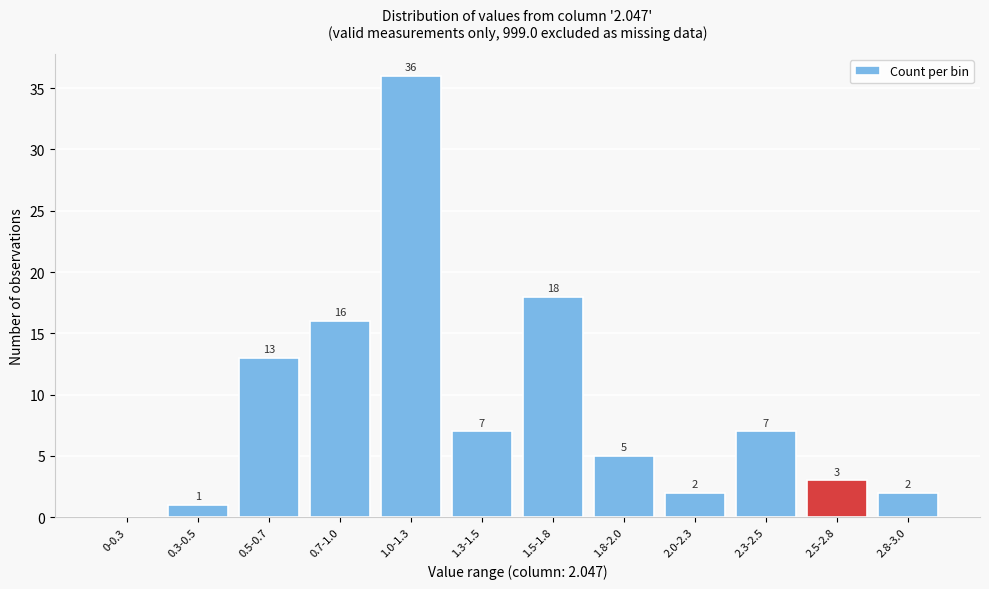

Reading left to right, transcribe all the data shown in this chart.

0-0.3=0	0.3-0.5=1	0.5-0.7=13	0.7-1.0=16	1.0-1.3=36	1.3-1.5=7	1.5-1.8=18	1.8-2.0=5	2.0-2.3=2	2.3-2.5=7	2.5-2.8=3	2.8-3.0=2